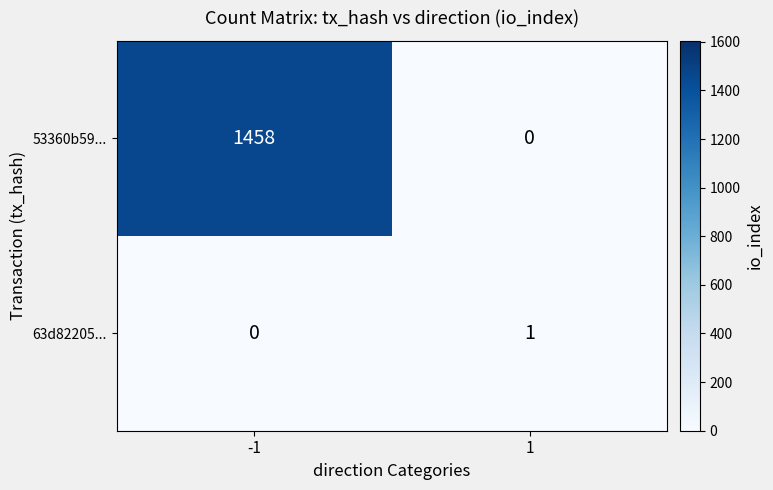

Reading right to left, transcribe all the data shown in this chart.

53360b59...: 1=0	-1=1458
63d82205...: 1=1	-1=0